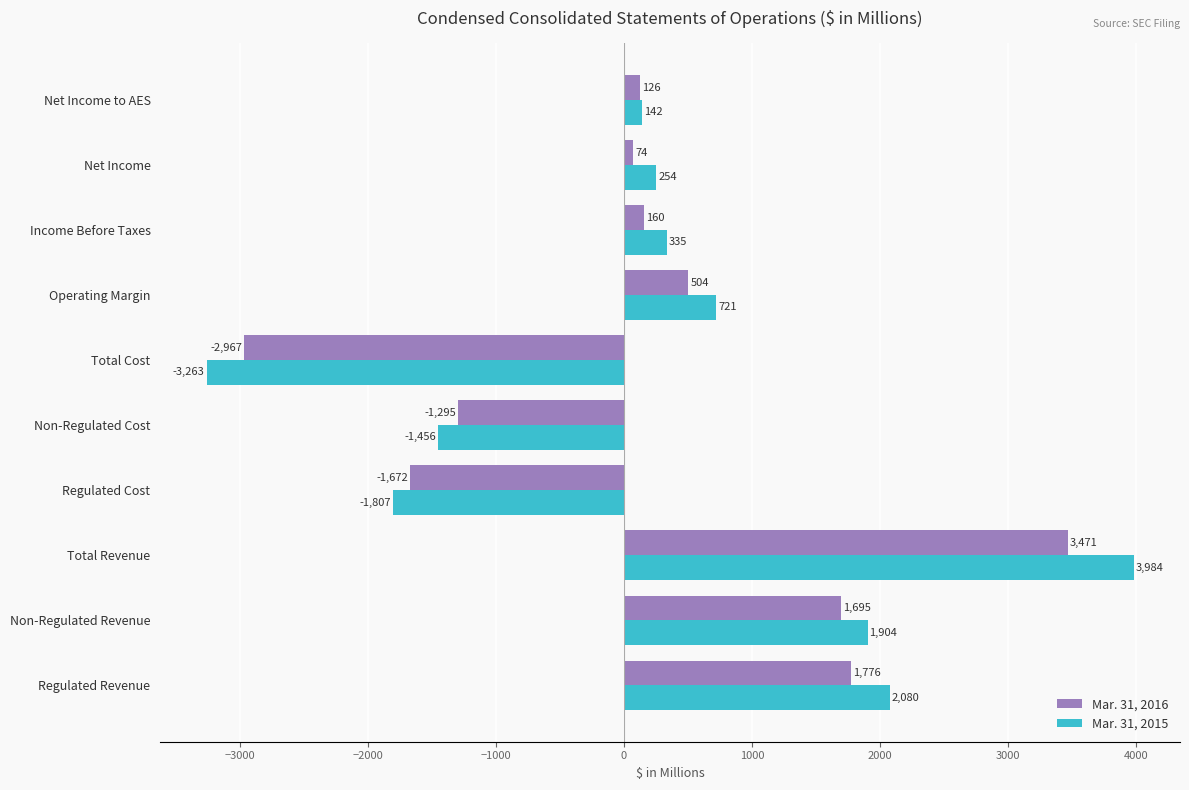

What is the sum of all Mar. 31, 2015 values?

2894